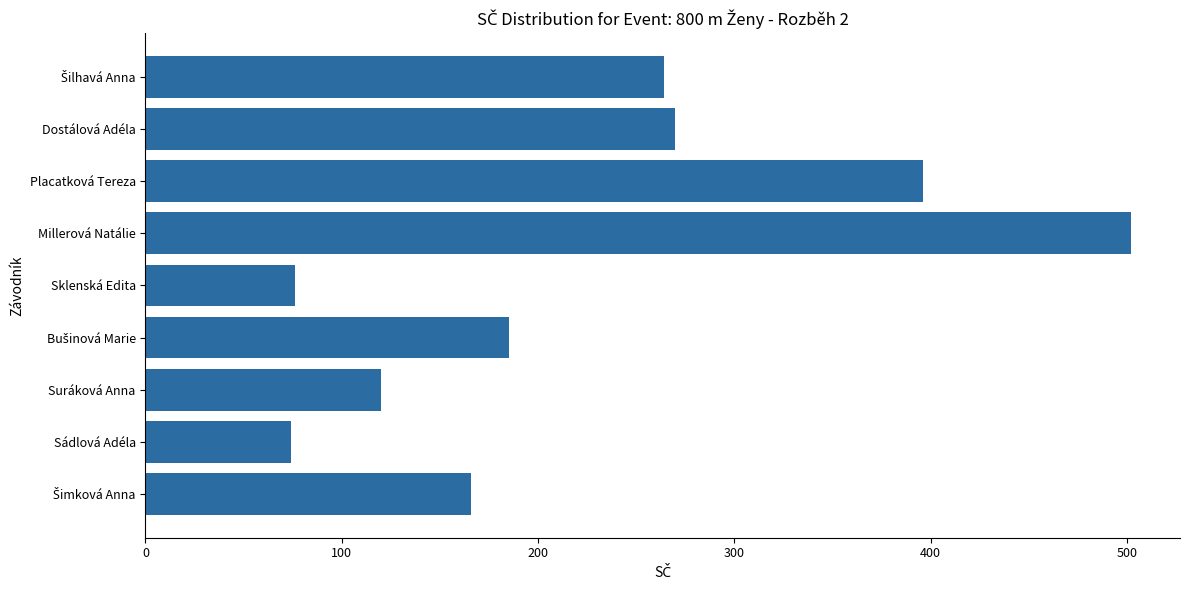

Where is the data nearest to the value 288?

Dostálová Adéla